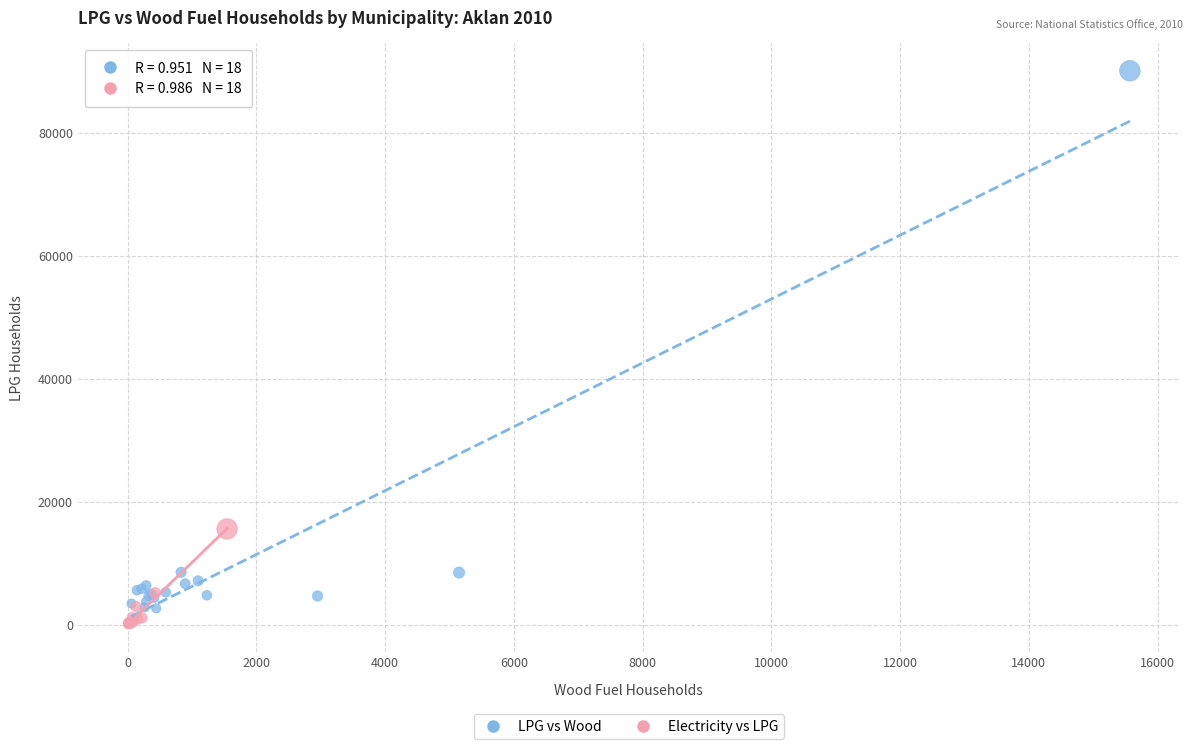

Which series reaches the maximum Y coordinate?

LPG vs Wood